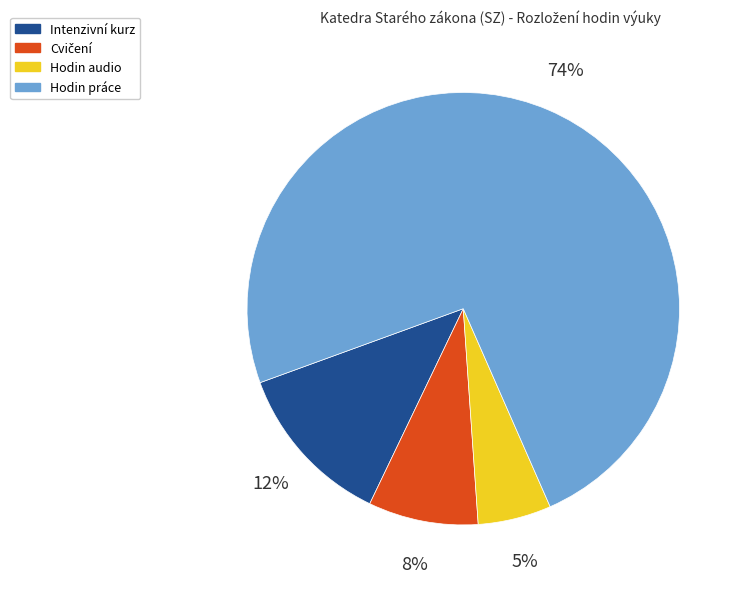

Between Hodin audio and Hodin práce, which is larger?

Hodin práce